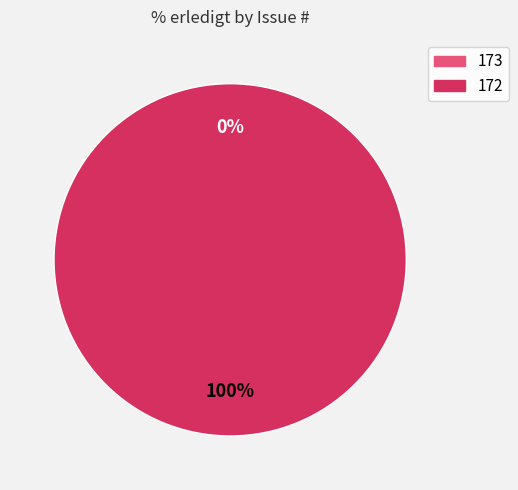

To the nearest percent, what is the difference between the largest and smallest slice percentages?

100%